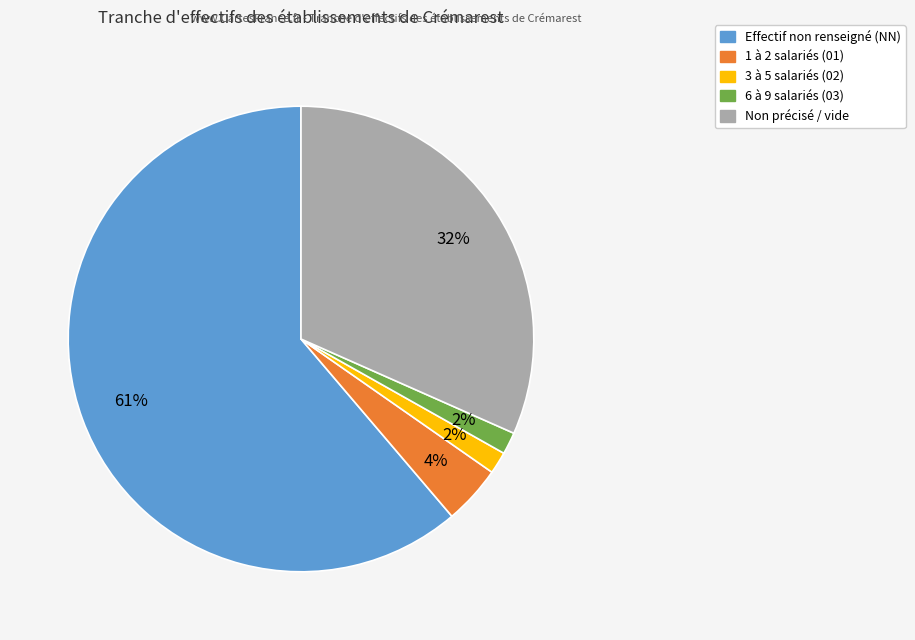

Between Effectif non renseigné (NN) and Non précisé / vide, which is larger?

Effectif non renseigné (NN)